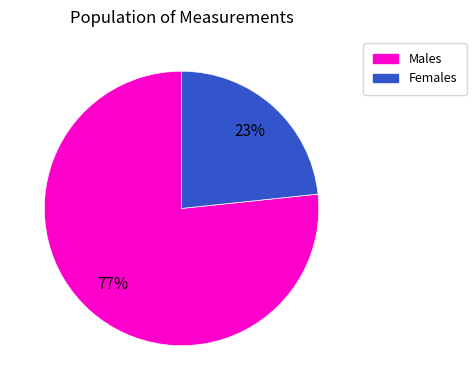

To the nearest percent, what is the average slice percentage?

50%